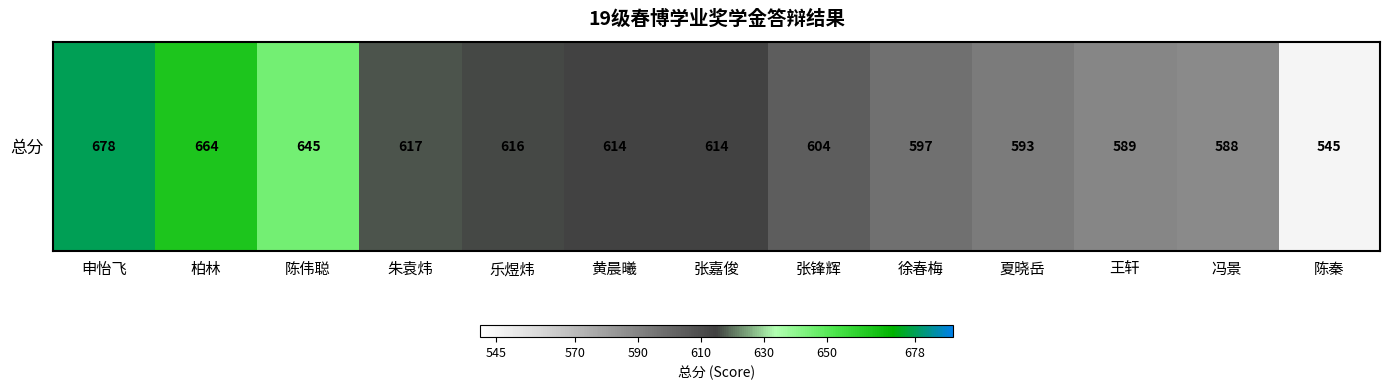

Count the number of categories in the chart.

13